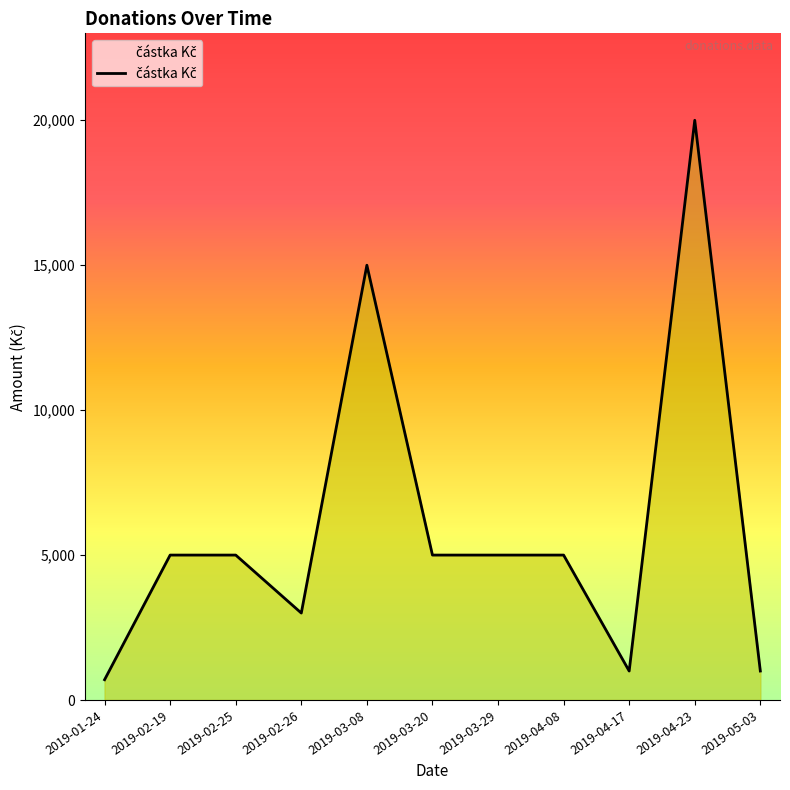

Reading left to right, what are all the values shown in this chart?

700	5000	5000	3000	15000	5000	5000	5000	1000	20000	1000